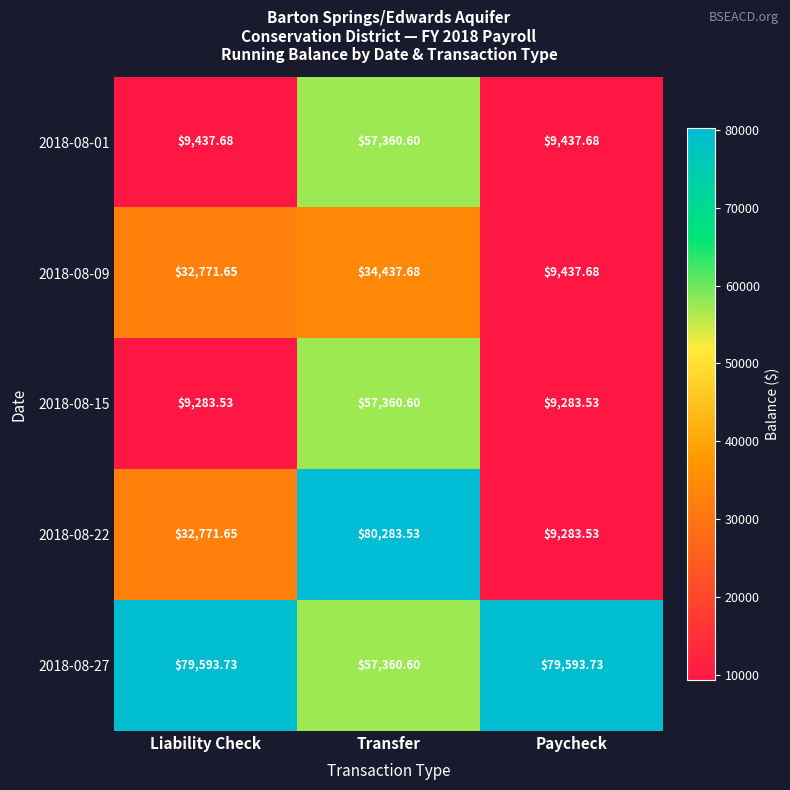

At which label does 2018-08-27 first exceed 79593?

Liability Check